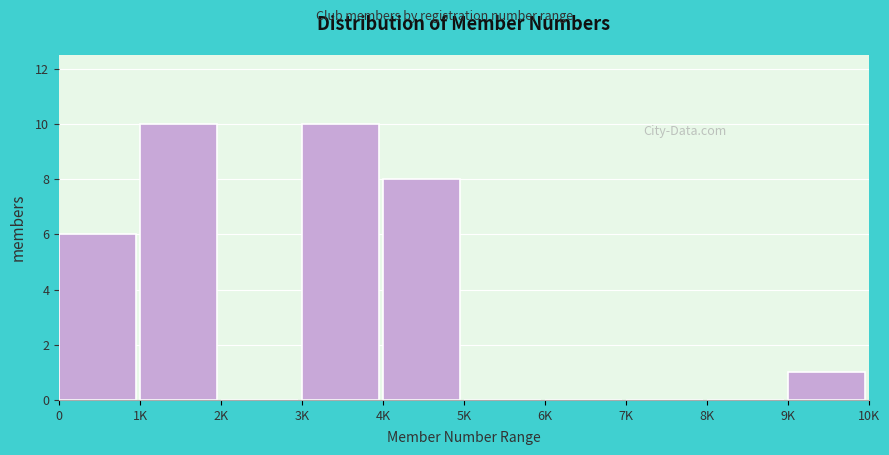

Reading right to left, extract all data points from this chart.

9K=1	8K=0	7K=0	6K=0	5K=0	4K=8	3K=10	2K=0	1K=10	0=6